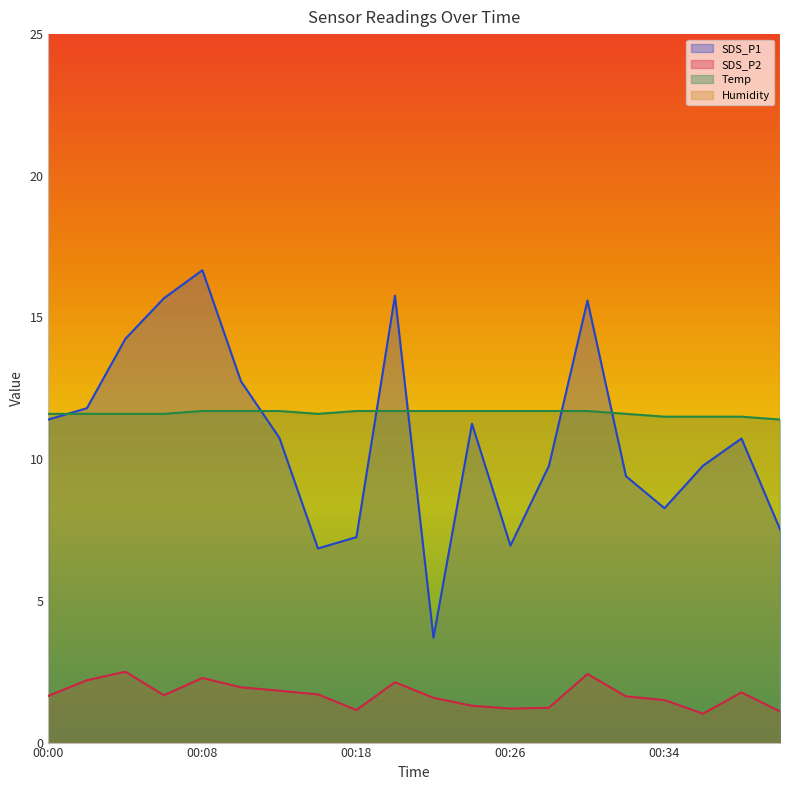

What is the difference between the Temp values at 00:02 and 00:36?

0.1